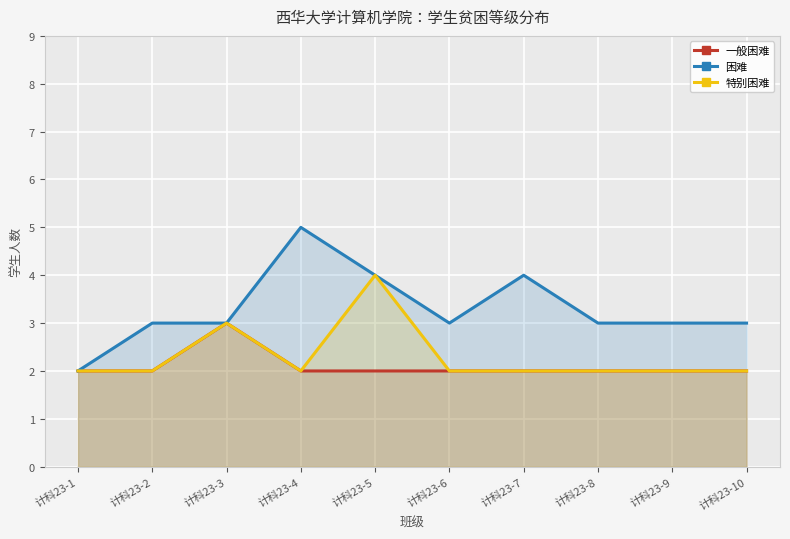

Count the 困难 values in the range 3 to 4.

8